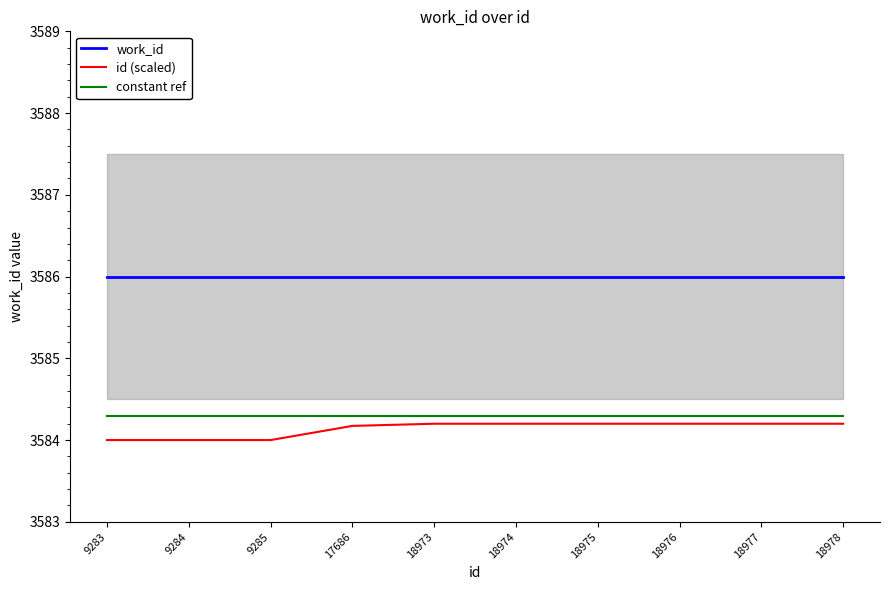

Does the chart display data point markers on the line(s)?

No